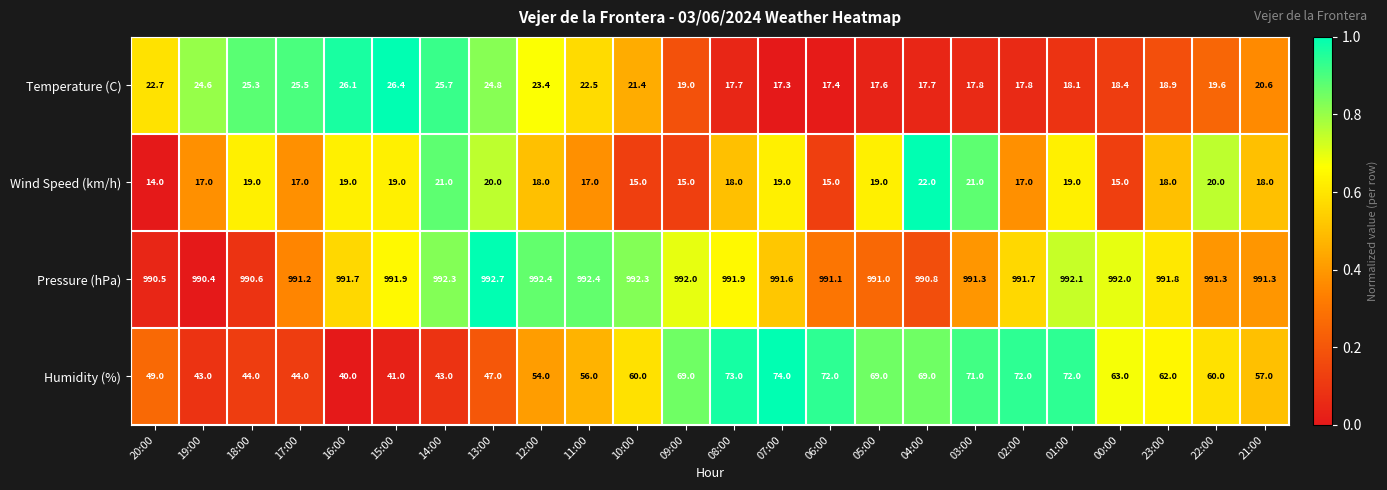

At which label does Pressure (hPa) first exceed 991?

17:00